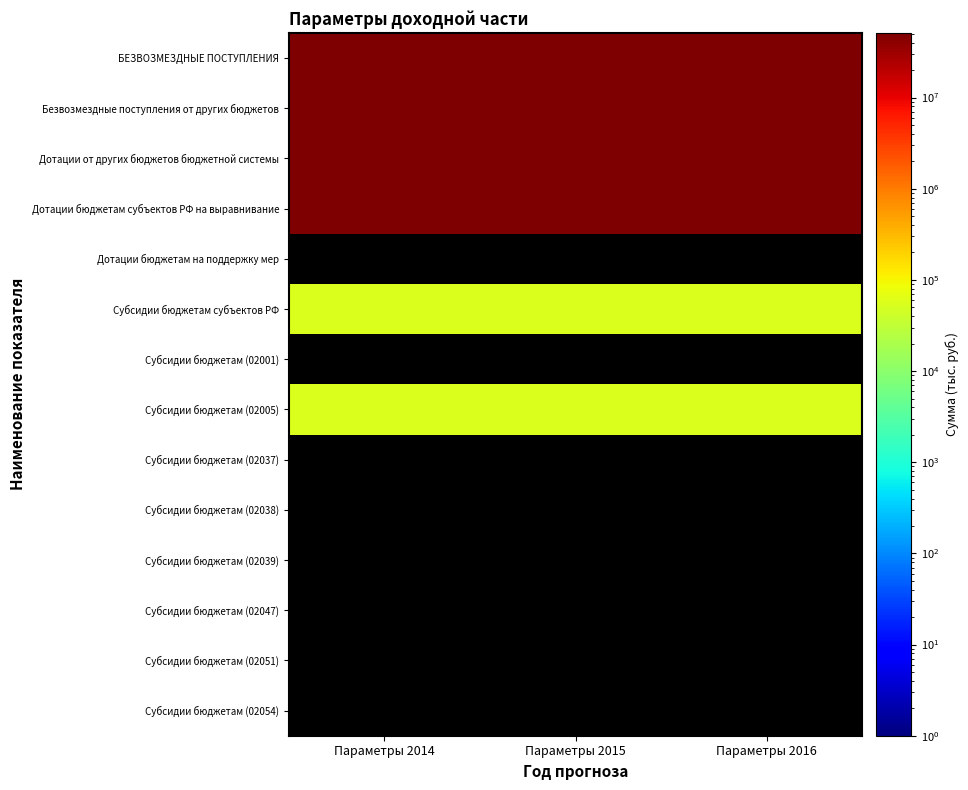

Which category has the highest value across all series?

Параметры 2015